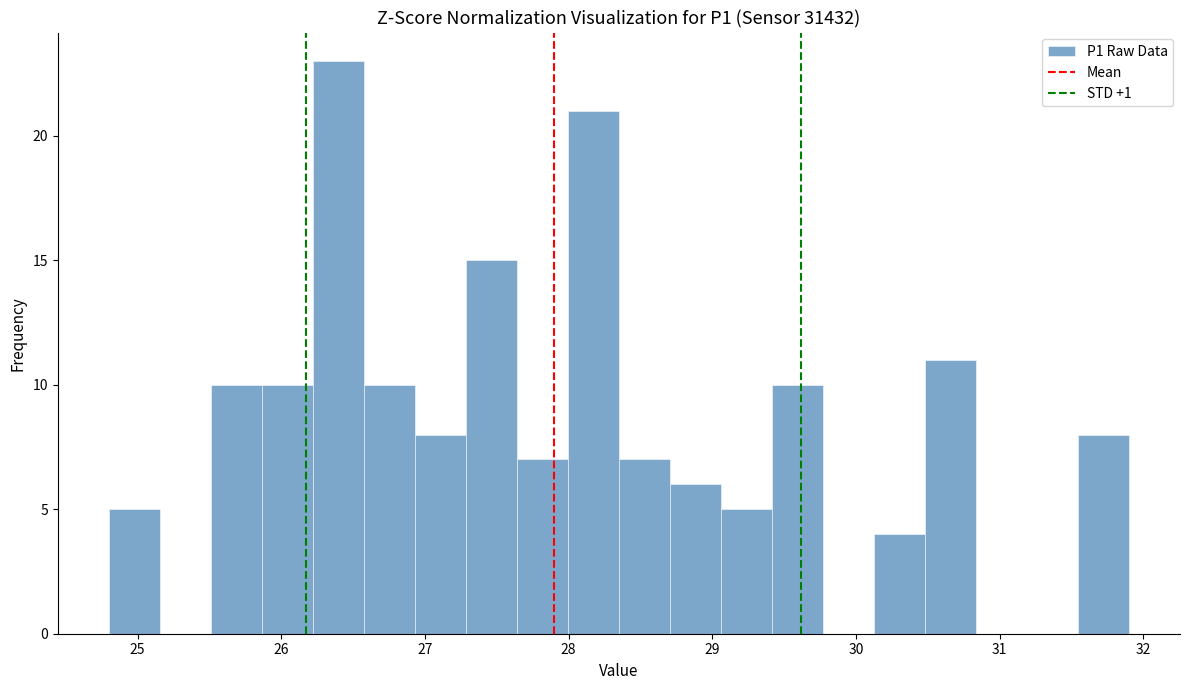

Around what value on the x-axis is the tallest bar? Give the approximate position of its centre, as read against the axis.

26.4